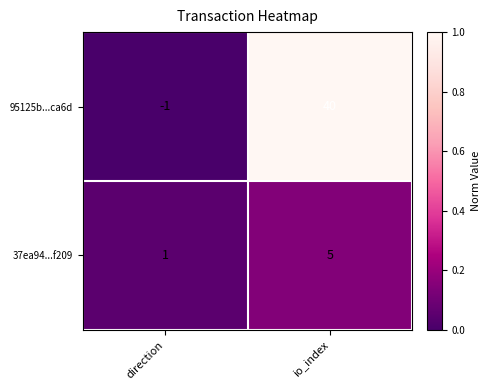

At how many categories does at least one series exceed 0?

2